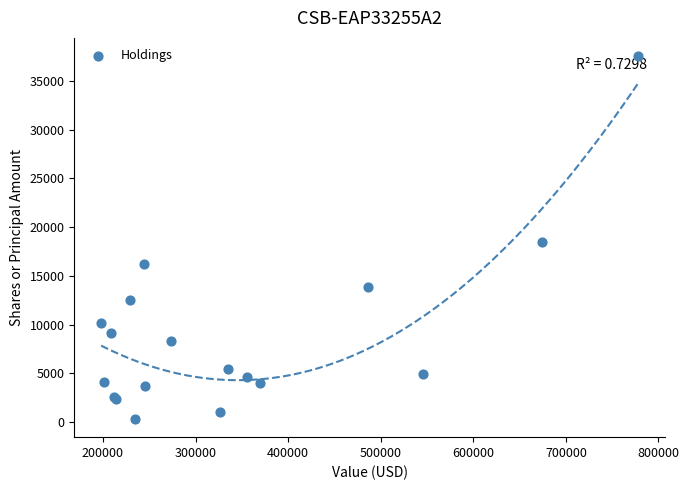

What Y value in the scatter plot is closest to 18927?

18473